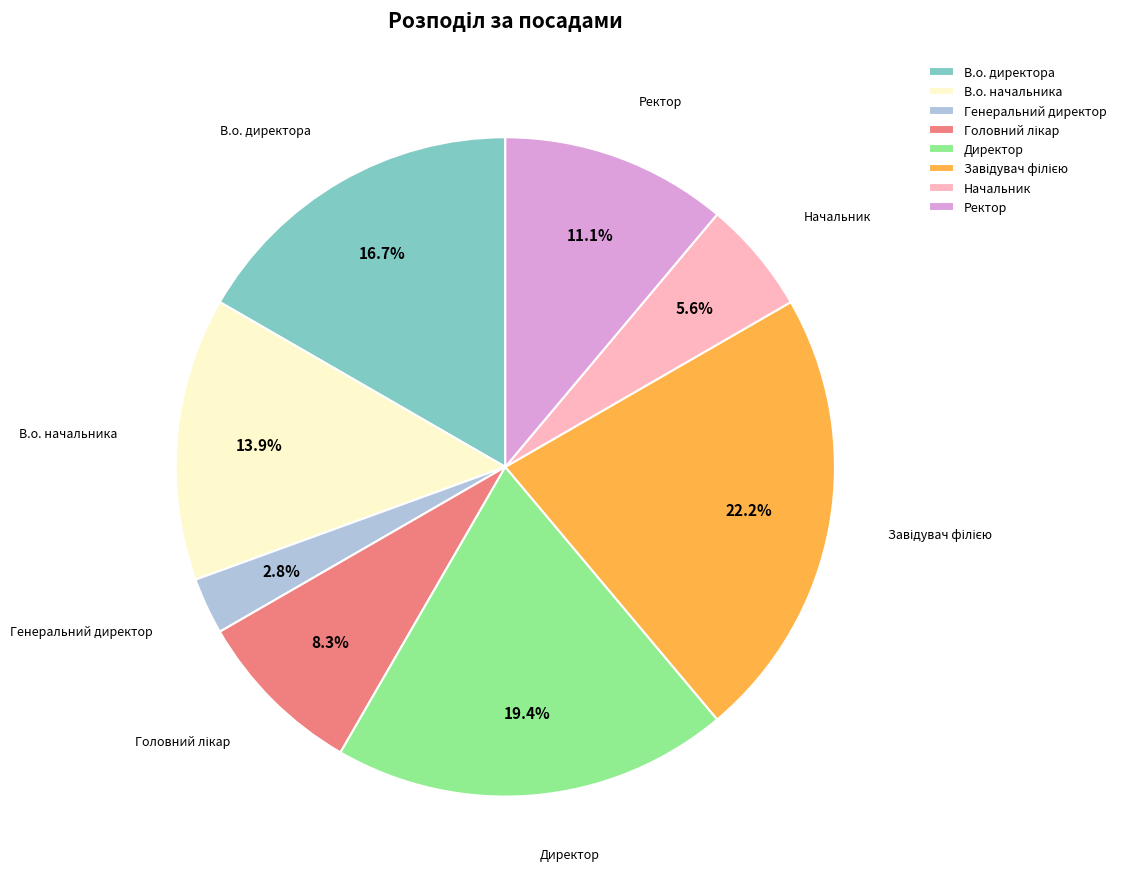

What percentage is NOT represented by Директор?

80.6%